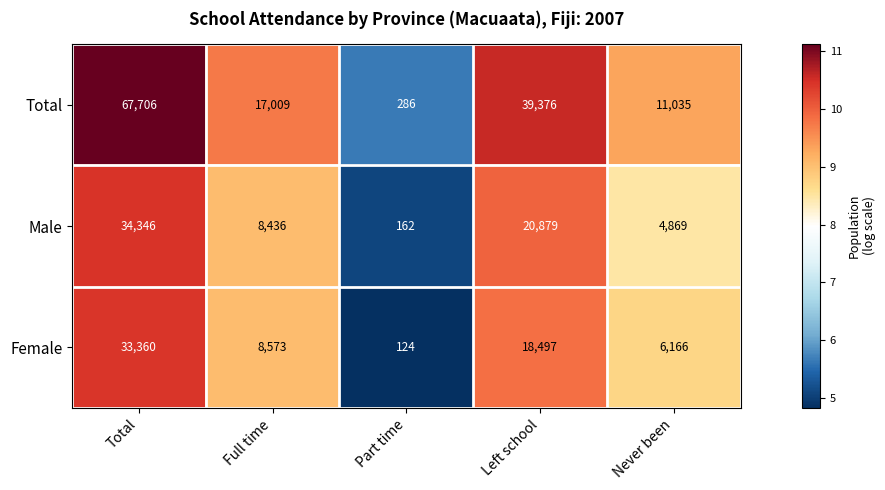

List the labels in order of Female value, largest first.

Total, Left school, Full time, Never been, Part time